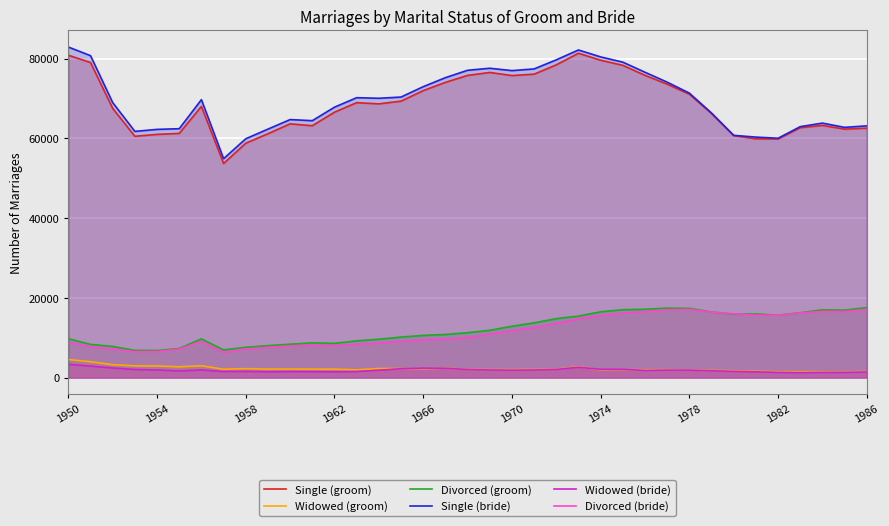

What is the highest value of the Single (groom) series?

81349